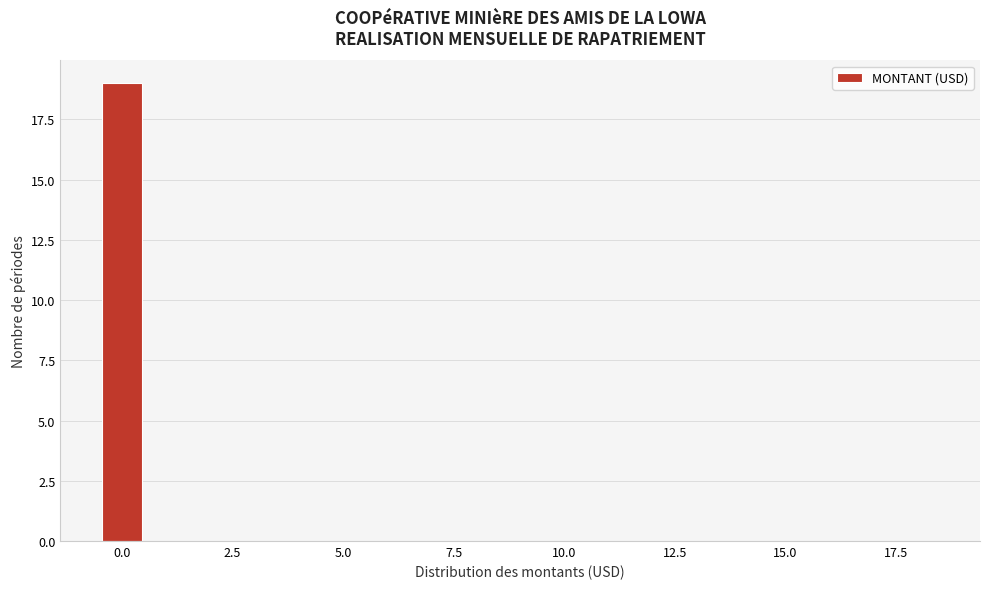

Around what value on the x-axis is the tallest bar? Give the approximate position of its centre, as read against the axis.

0.0